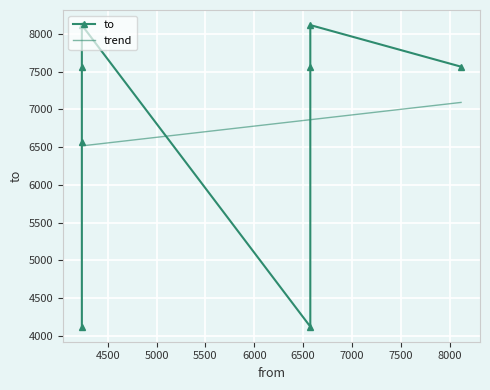

What is the lowest value of the trend series?

6515.2